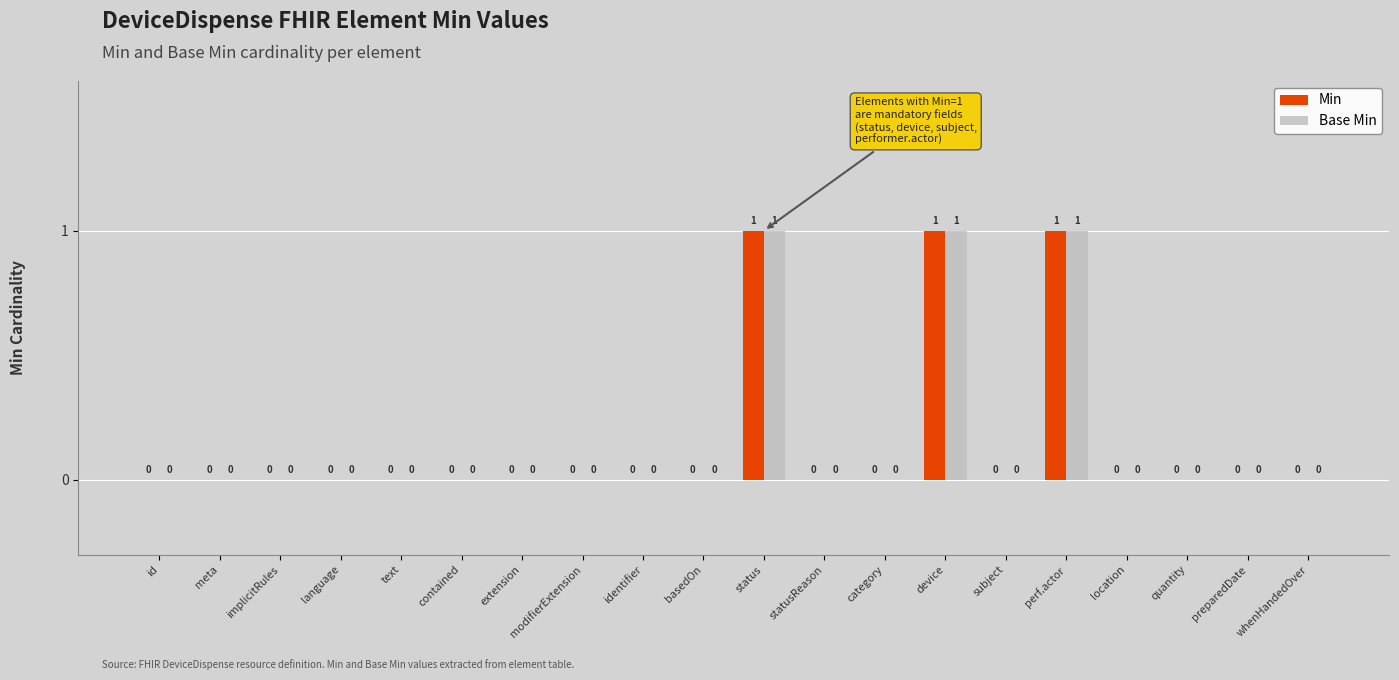

How many Min values are between 0 and 1?

20